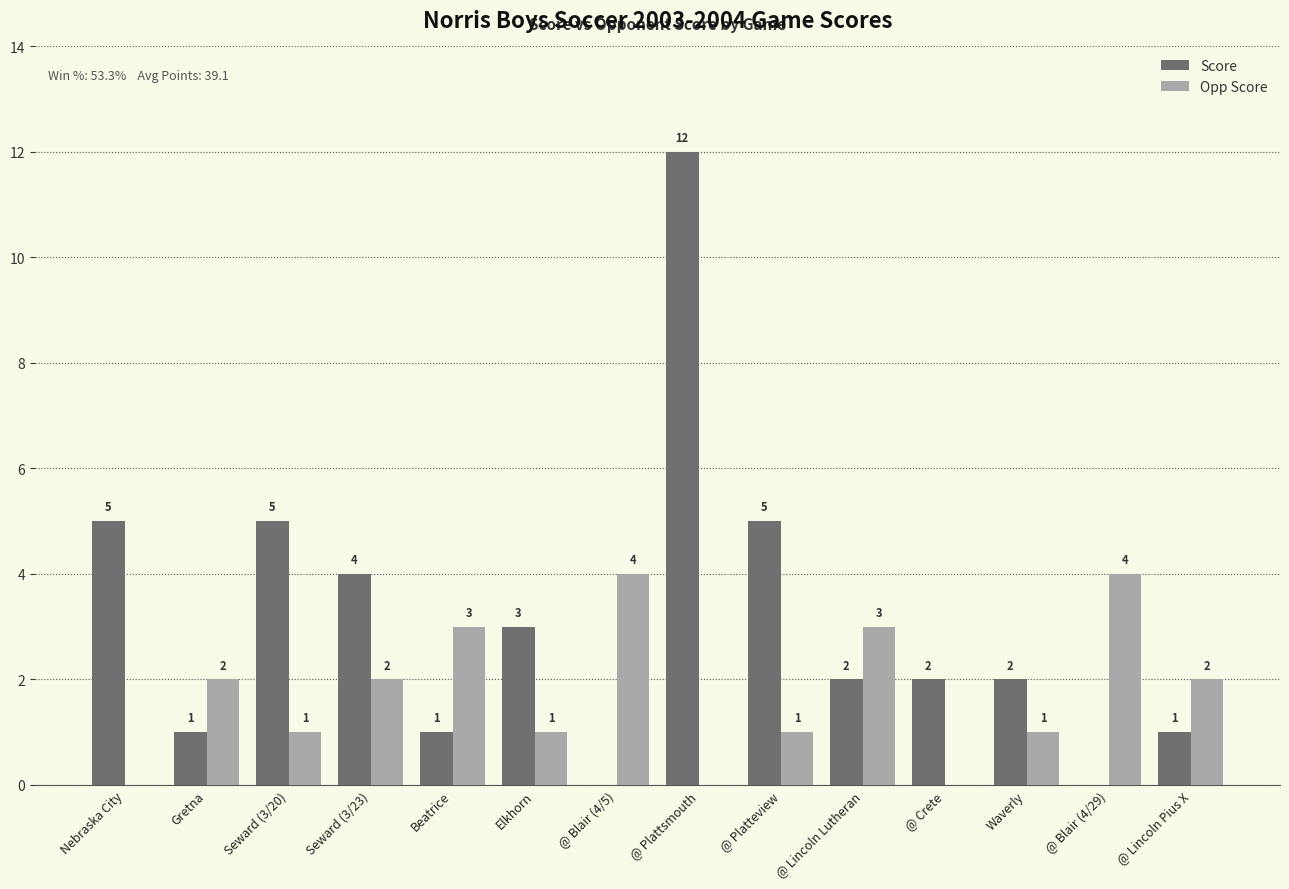

What is the sum of the Opp Score values at @ Blair (4/29) and @ Crete?

4